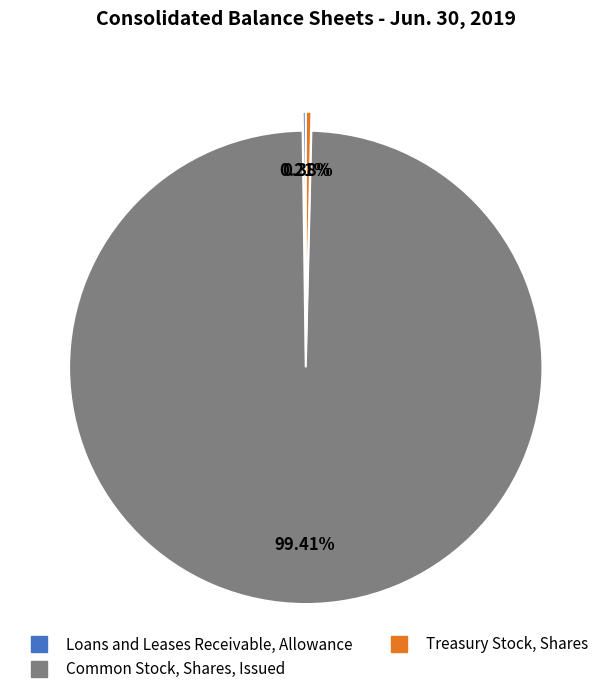

Which has a higher value, Common Stock, Shares, Issued or Treasury Stock, Shares?

Common Stock, Shares, Issued